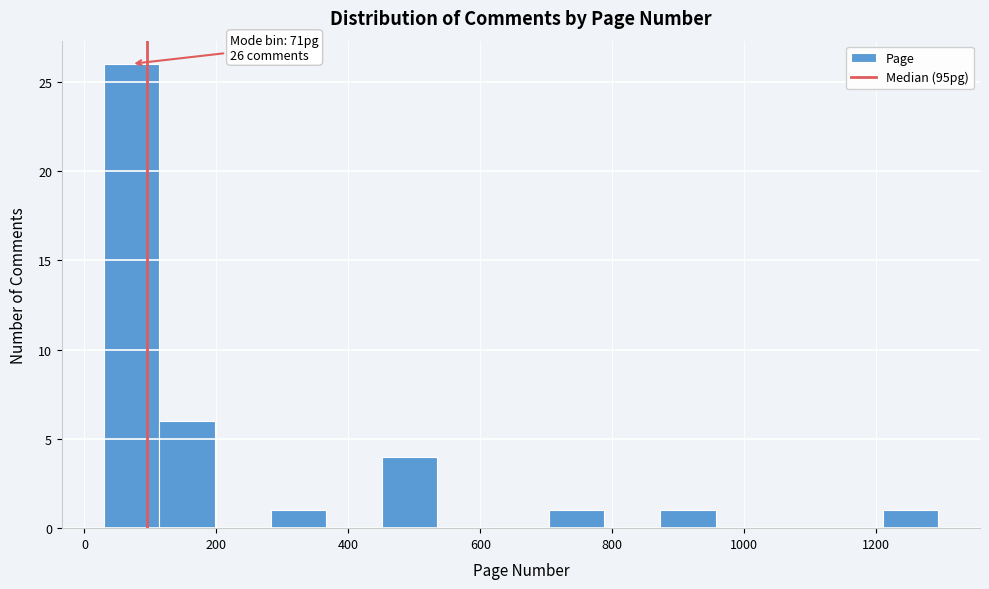

Which range on the x-axis has the tallest bar?

20 to 120